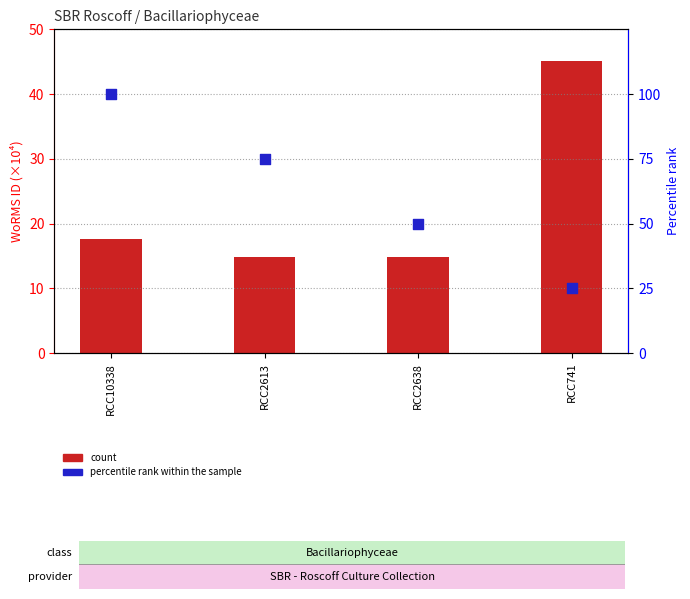

What is the total value across all series at RCC741?

70.1